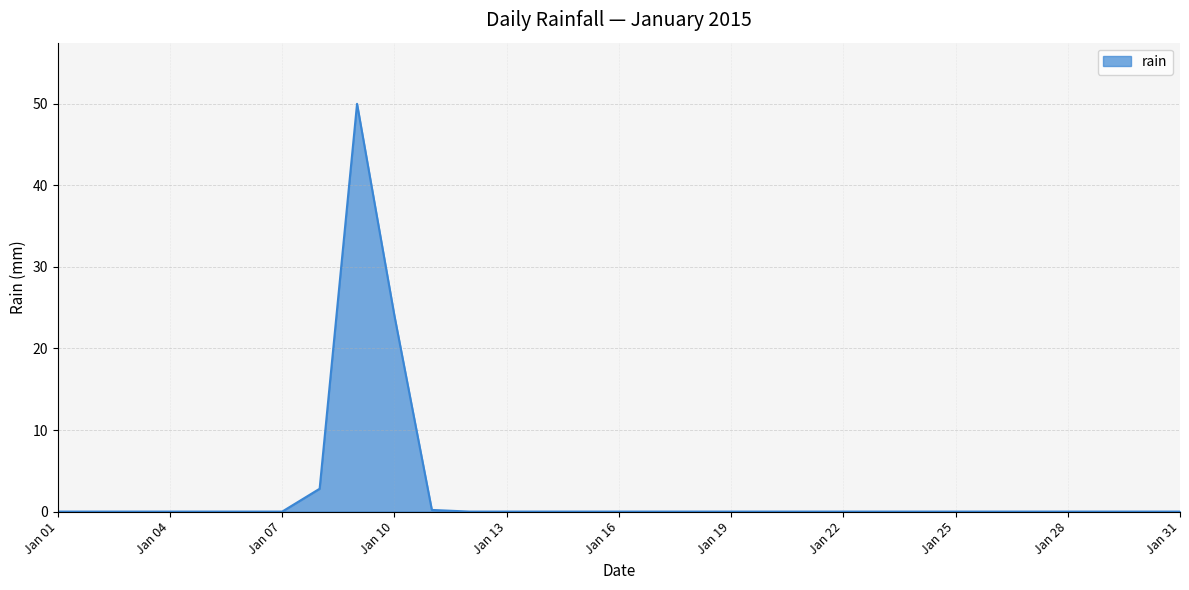

What is the maximum value shown in the chart?

50.0